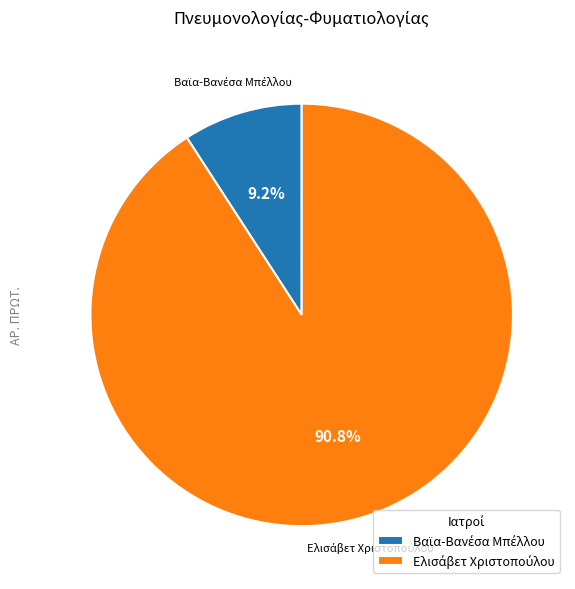

Is there a majority slice in this chart?

Yes